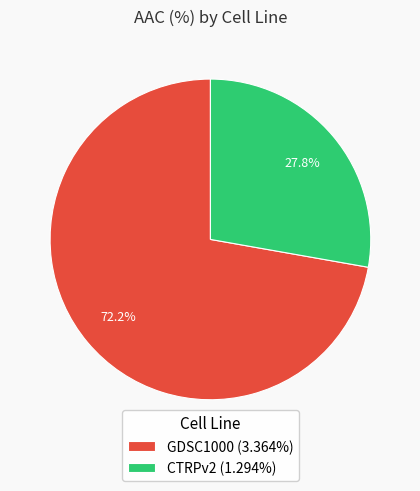

To the nearest percent, what is the difference between the largest and smallest slice percentages?

44%